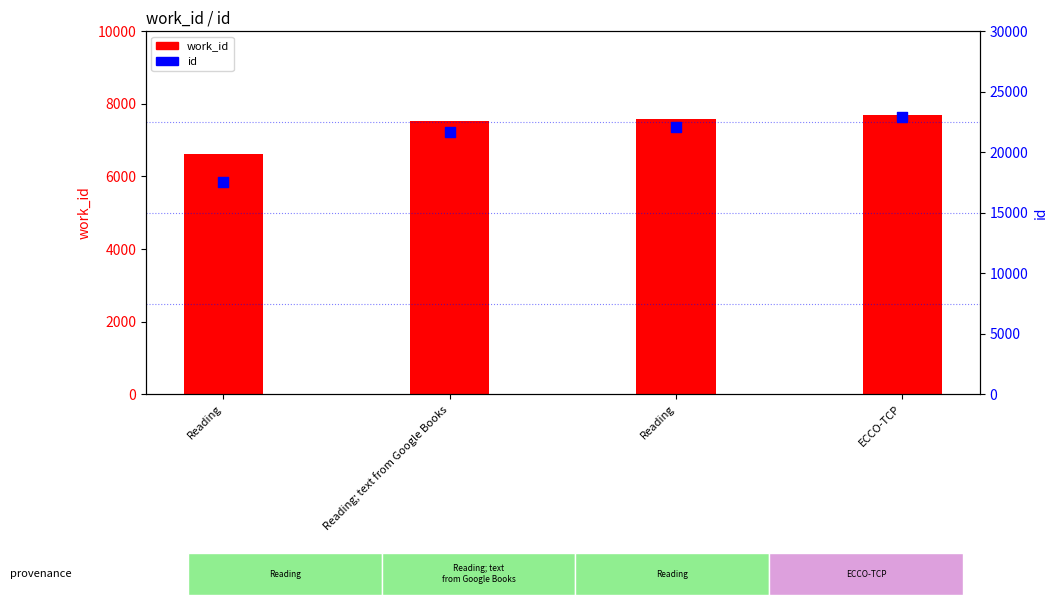

Which series reaches the maximum Y coordinate?

id